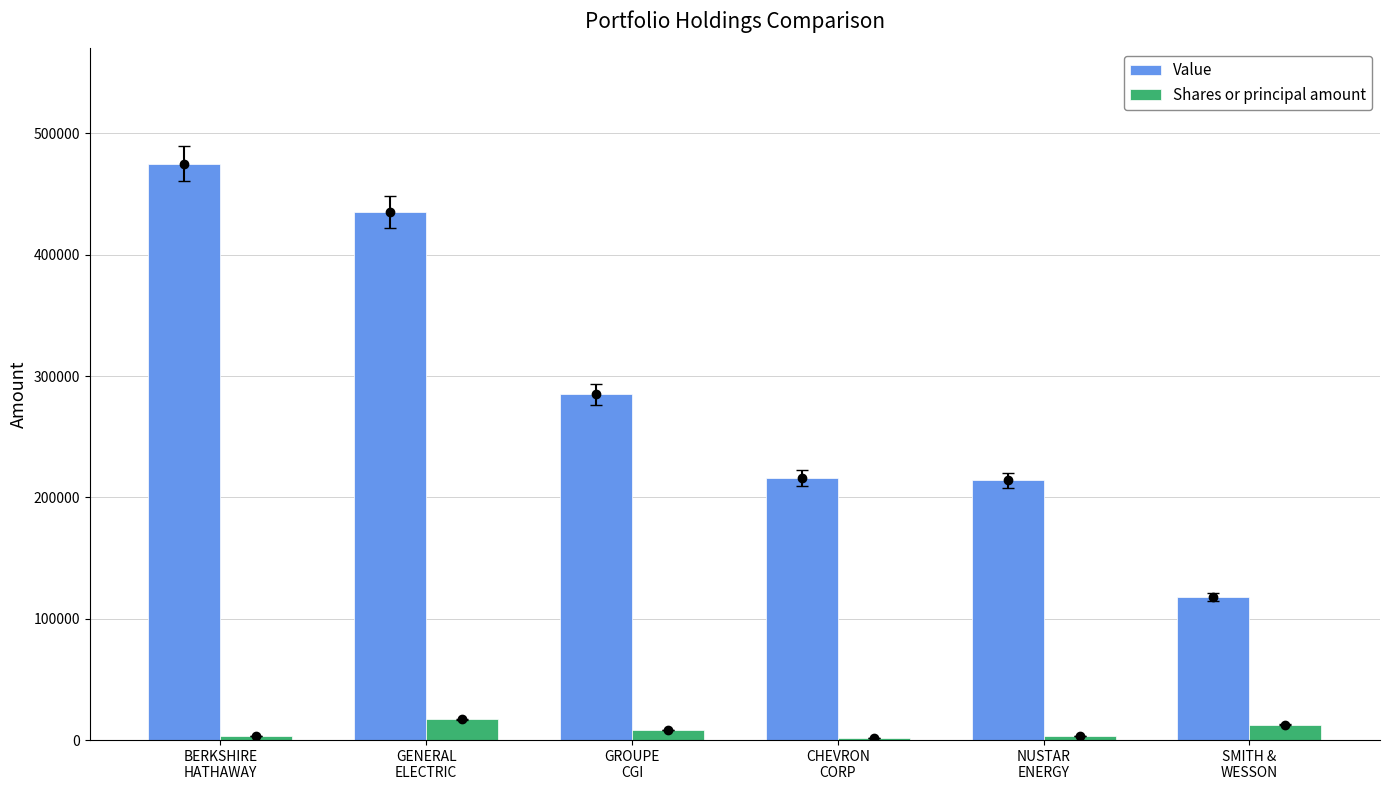

Which series changed the most between GENERAL
ELECTRIC and NUSTAR
ENERGY?

Value